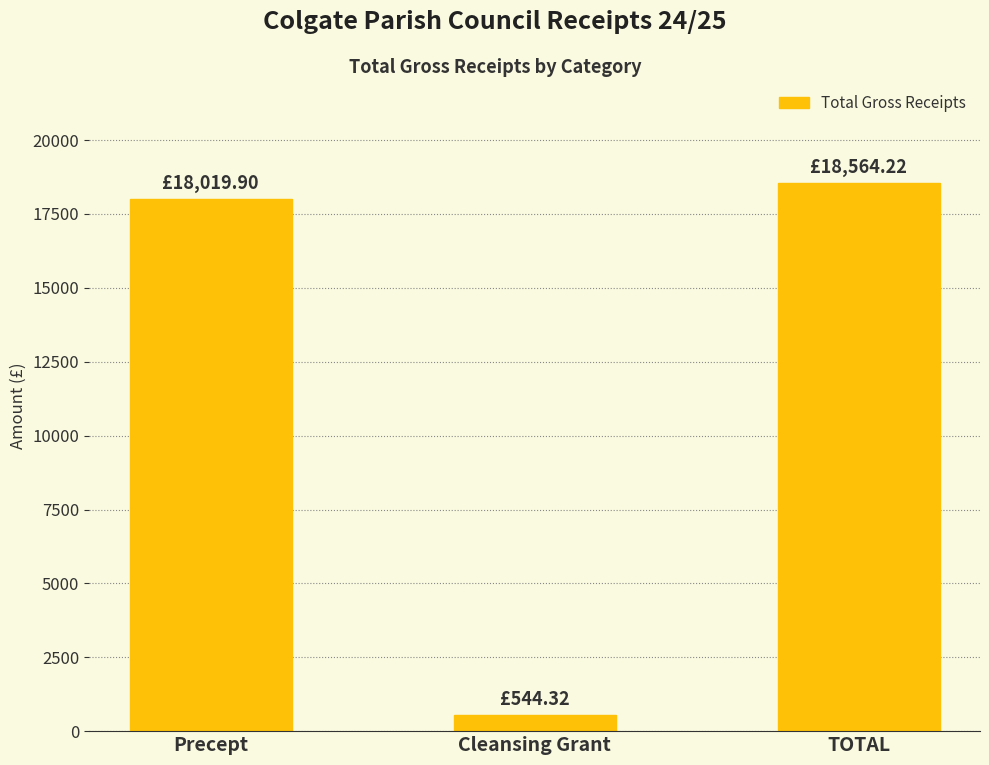

Reading left to right, transcribe all the data shown in this chart.

Precept=18019.9	Cleansing Grant=544.3	TOTAL=18564.2